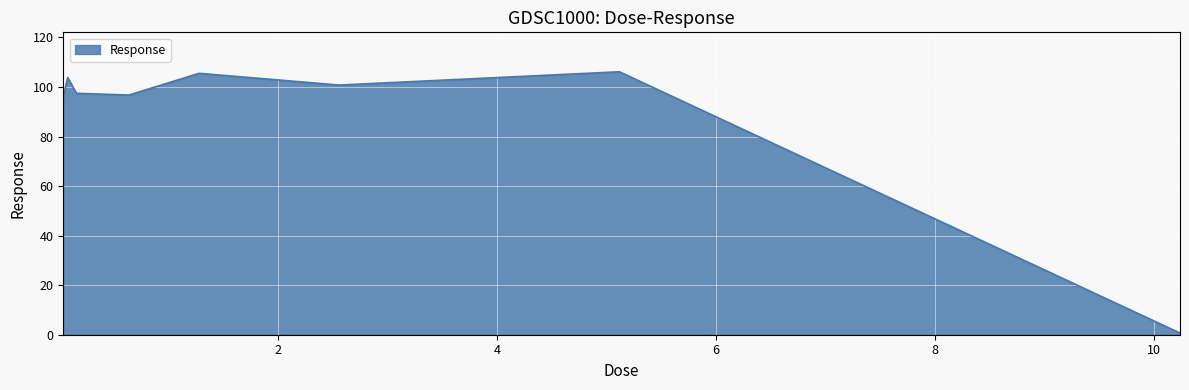

What is the difference between the maximum and minimum values?

105.5